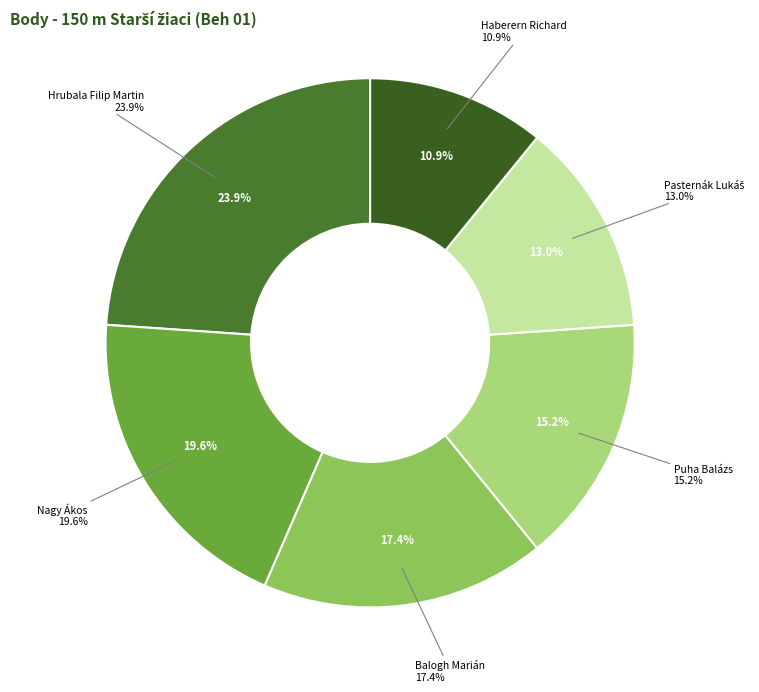

Count the number of slices in the pie.

6